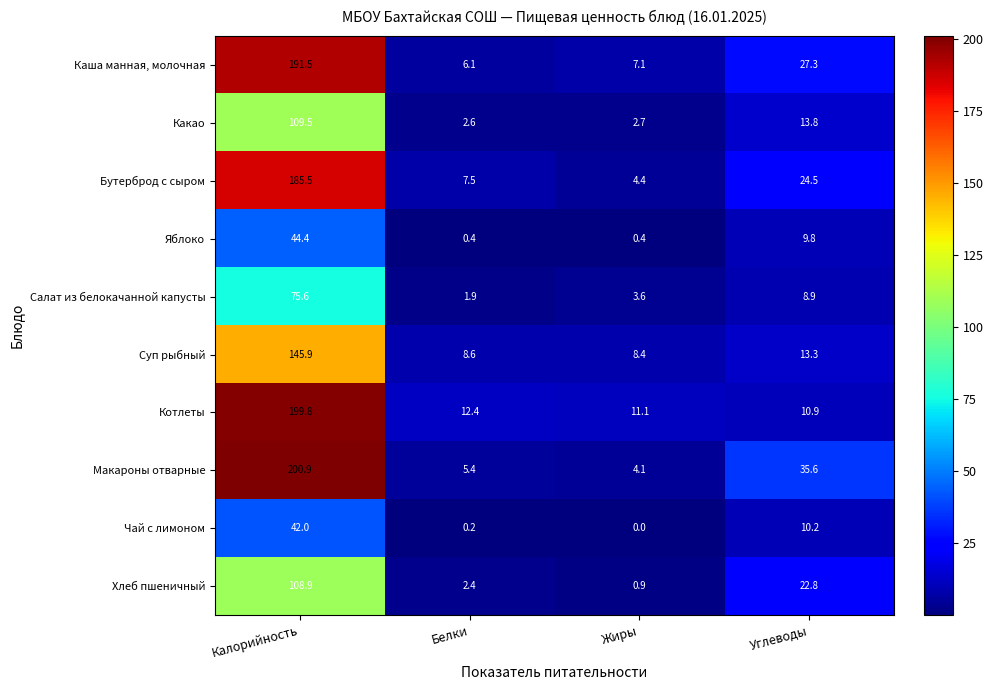

The value of Суп рыбный at Белки is 8.6. True or false?

True